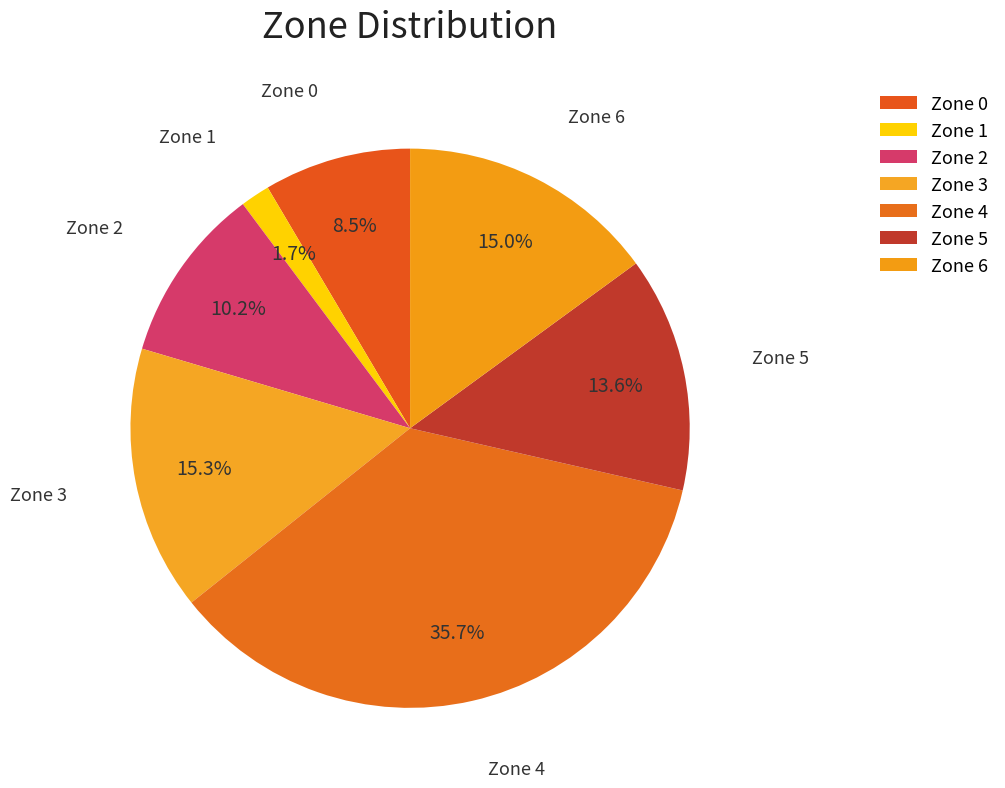

To the nearest percent, what is the difference between the Zone 1 and Zone 6 slice percentages?

13%